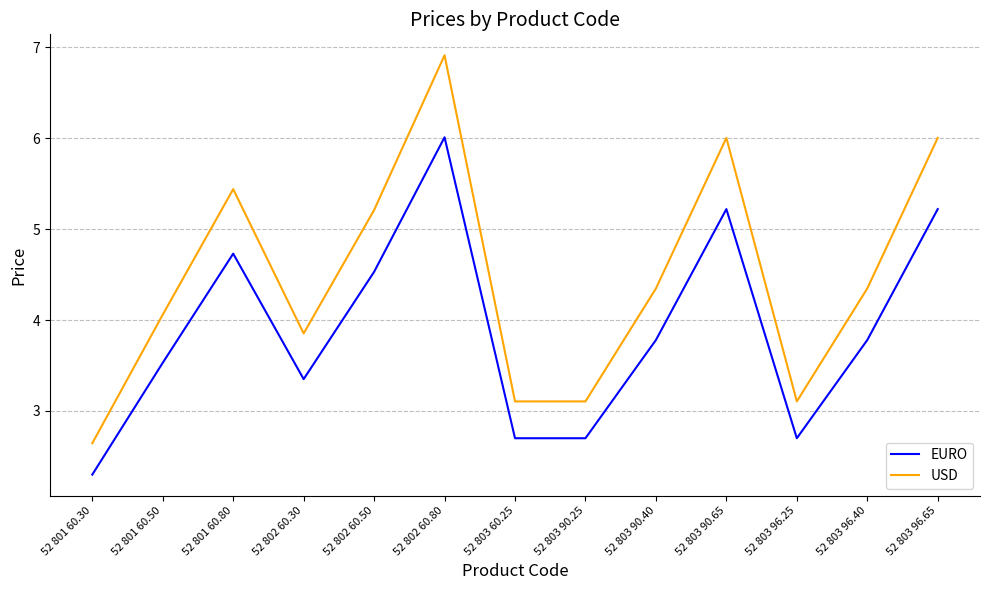

Where is the first local maximum for USD?

52 801 60.80